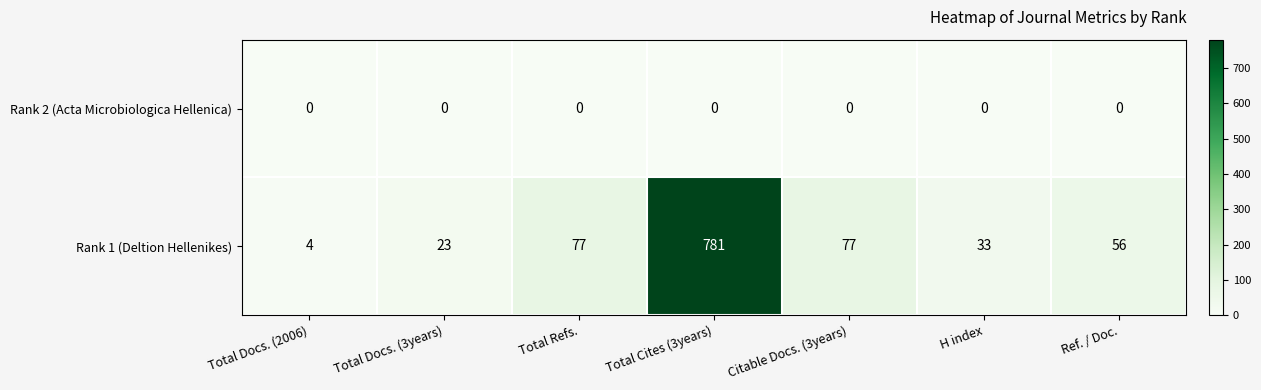

Reading right to left, transcribe all the data shown in this chart.

Rank 2 (Acta Microbiologica Hellenica): 0	0	0	0	0	0	0
Rank 1 (Deltion Hellenikes): 56	33	77	781	77	23	4